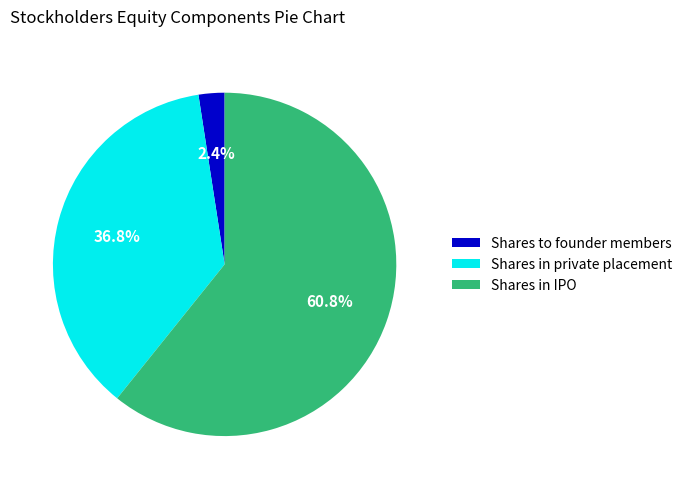

Which category has the biggest portion of the pie?

Shares in IPO